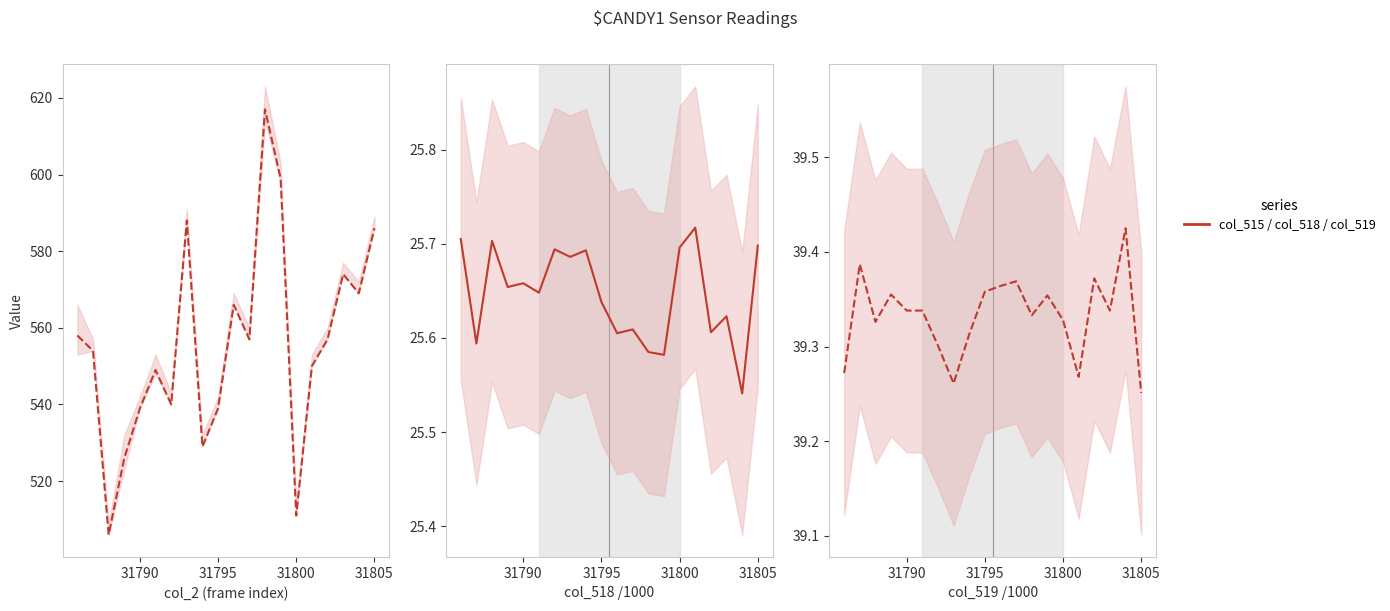

What is the difference between the highest and lowest values at 31795?

513.4